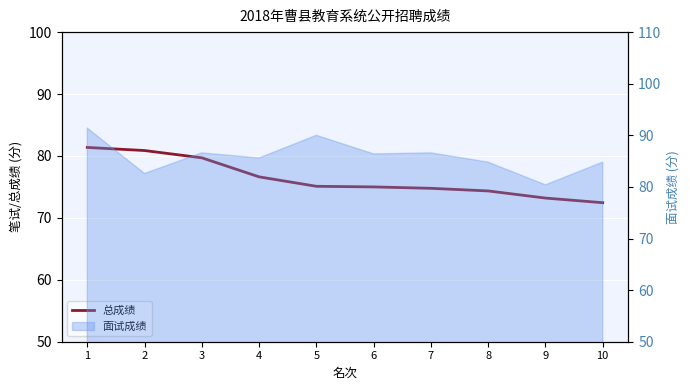

How many data points are less than 75?

4